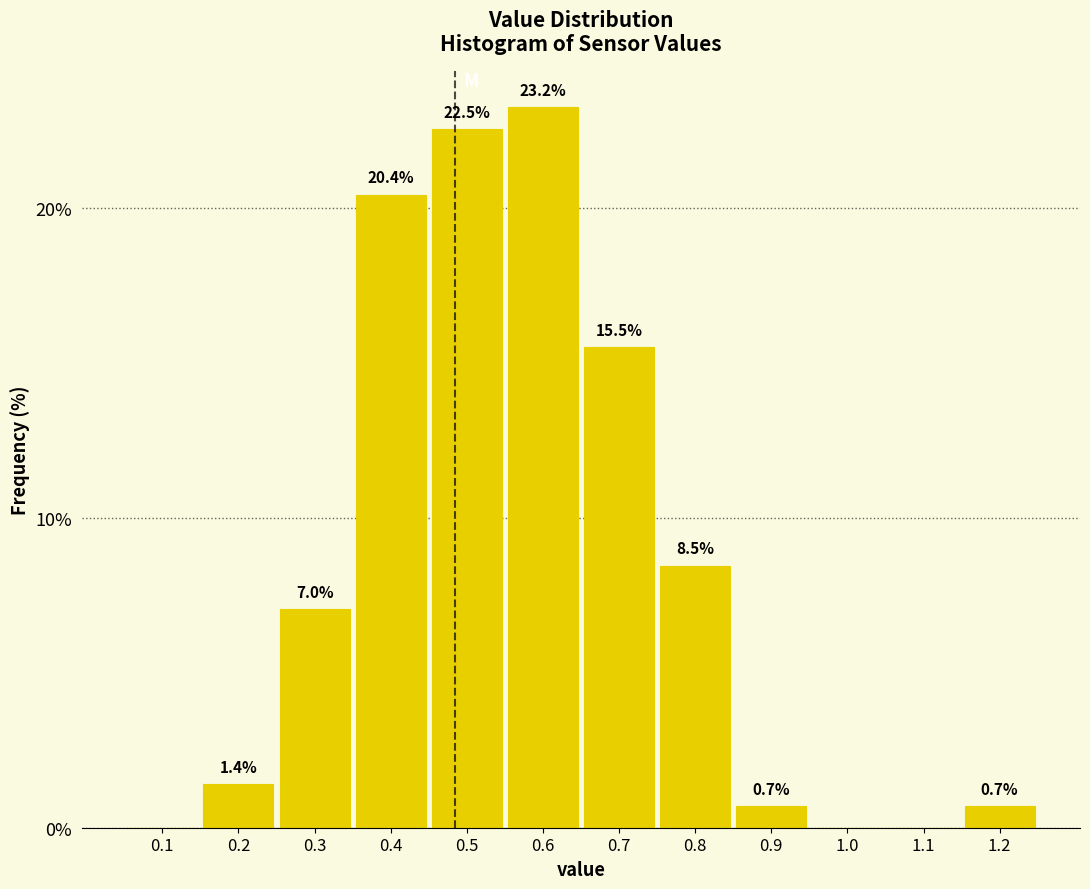

Reading left to right, transcribe all the data shown in this chart.

0.1=0.0	0.2=1.4	0.3=7.0	0.4=20.4	0.5=22.5	0.6=23.2	0.7=15.5	0.8=8.5	0.9=0.7	1.0=0.0	1.1=0.0	1.2=0.7